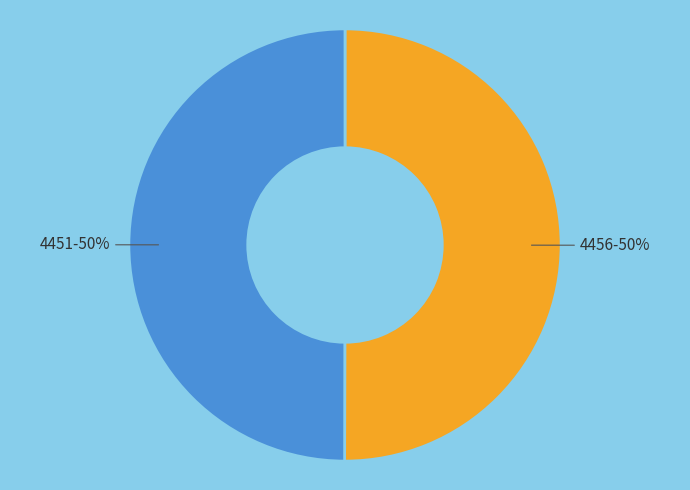

What is the ratio of the value at 4456-50% to the value at 4451-50%?

1.0